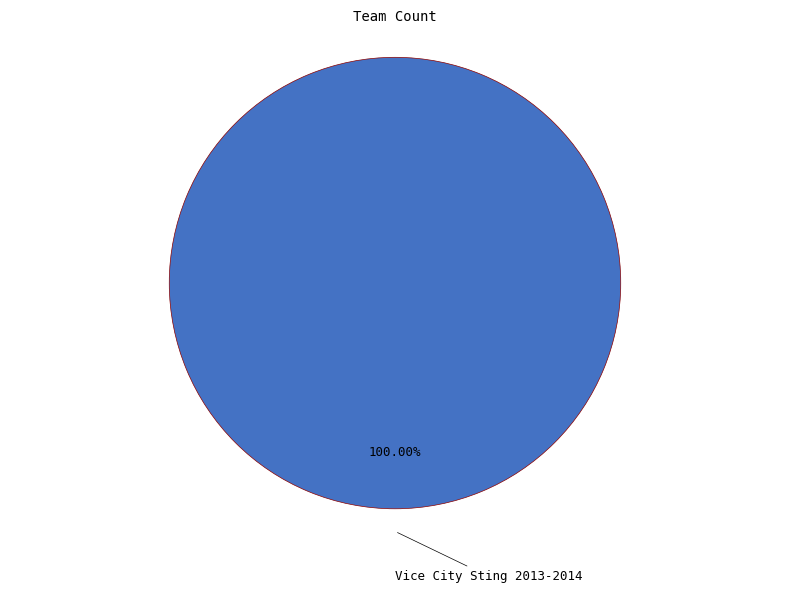

Is there a majority slice in this chart?

Yes